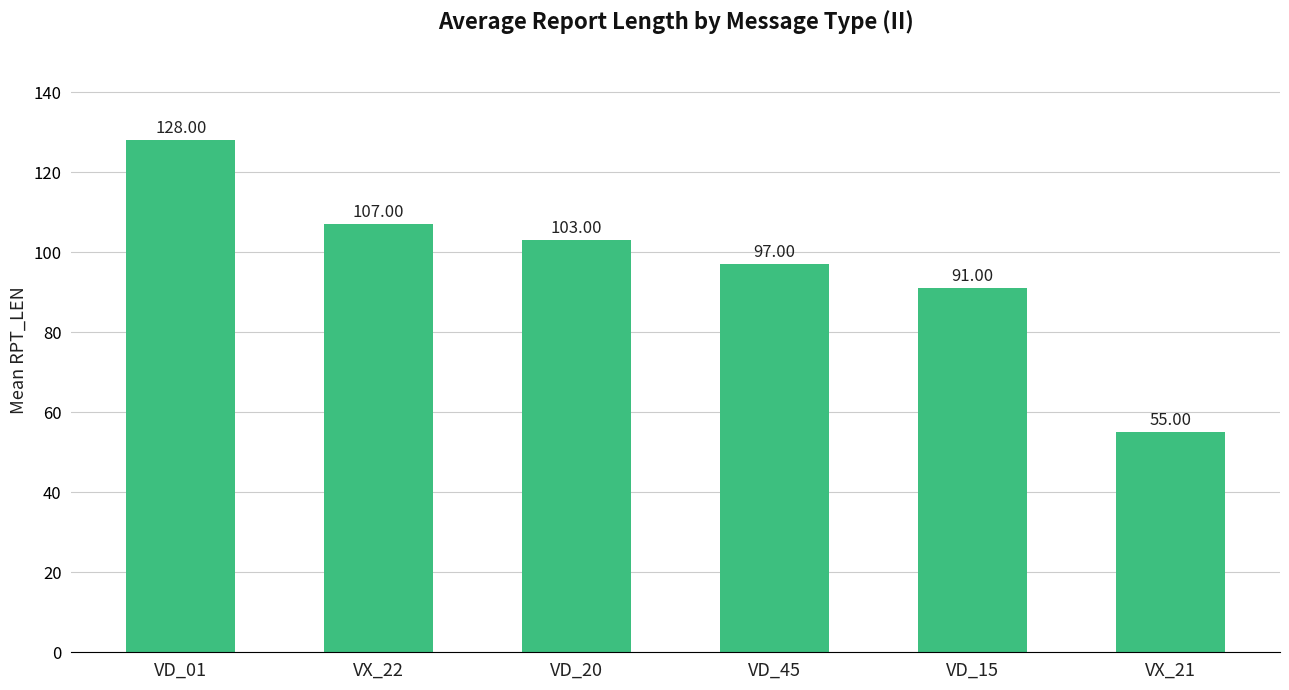

At which label is the value closest to 91?

VD_15